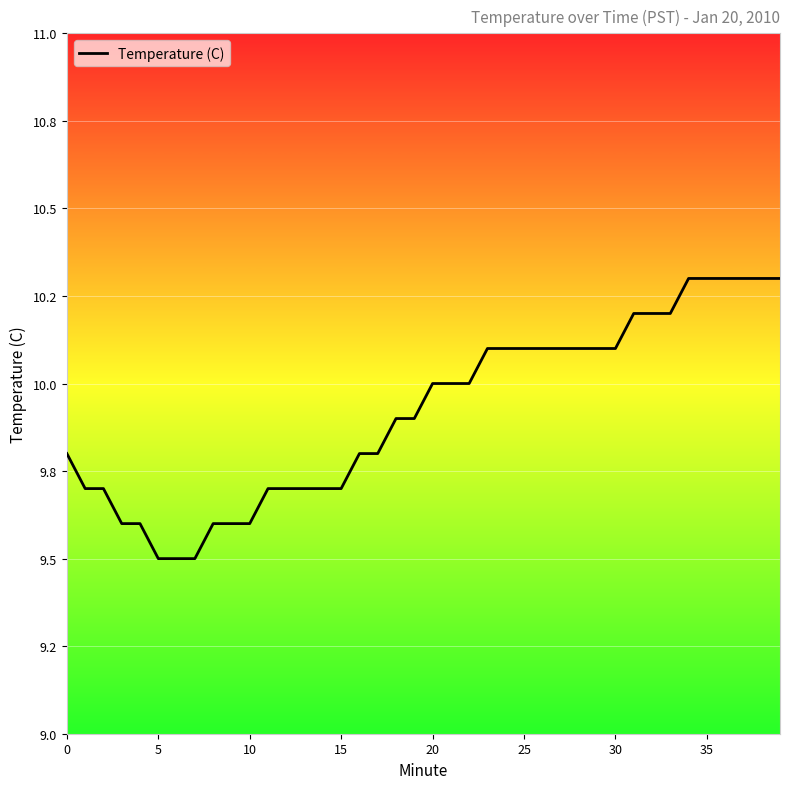

What is the difference between the second highest and minimum values?

0.8